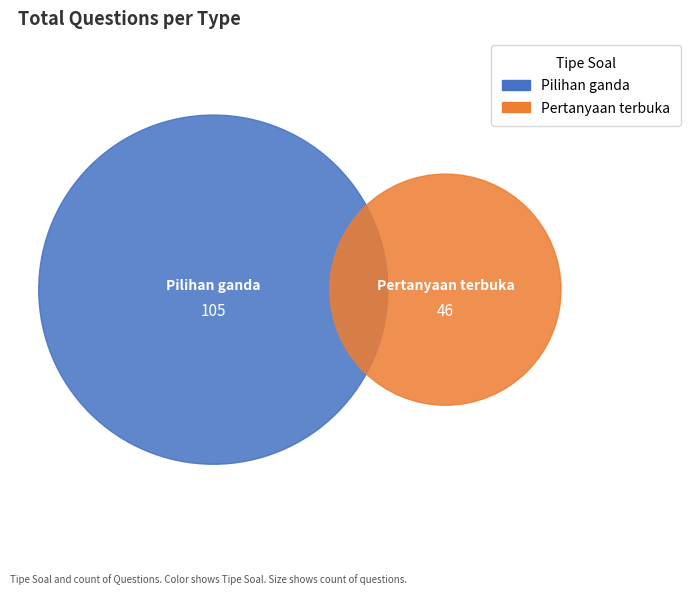

How many segments does this pie chart have?

2